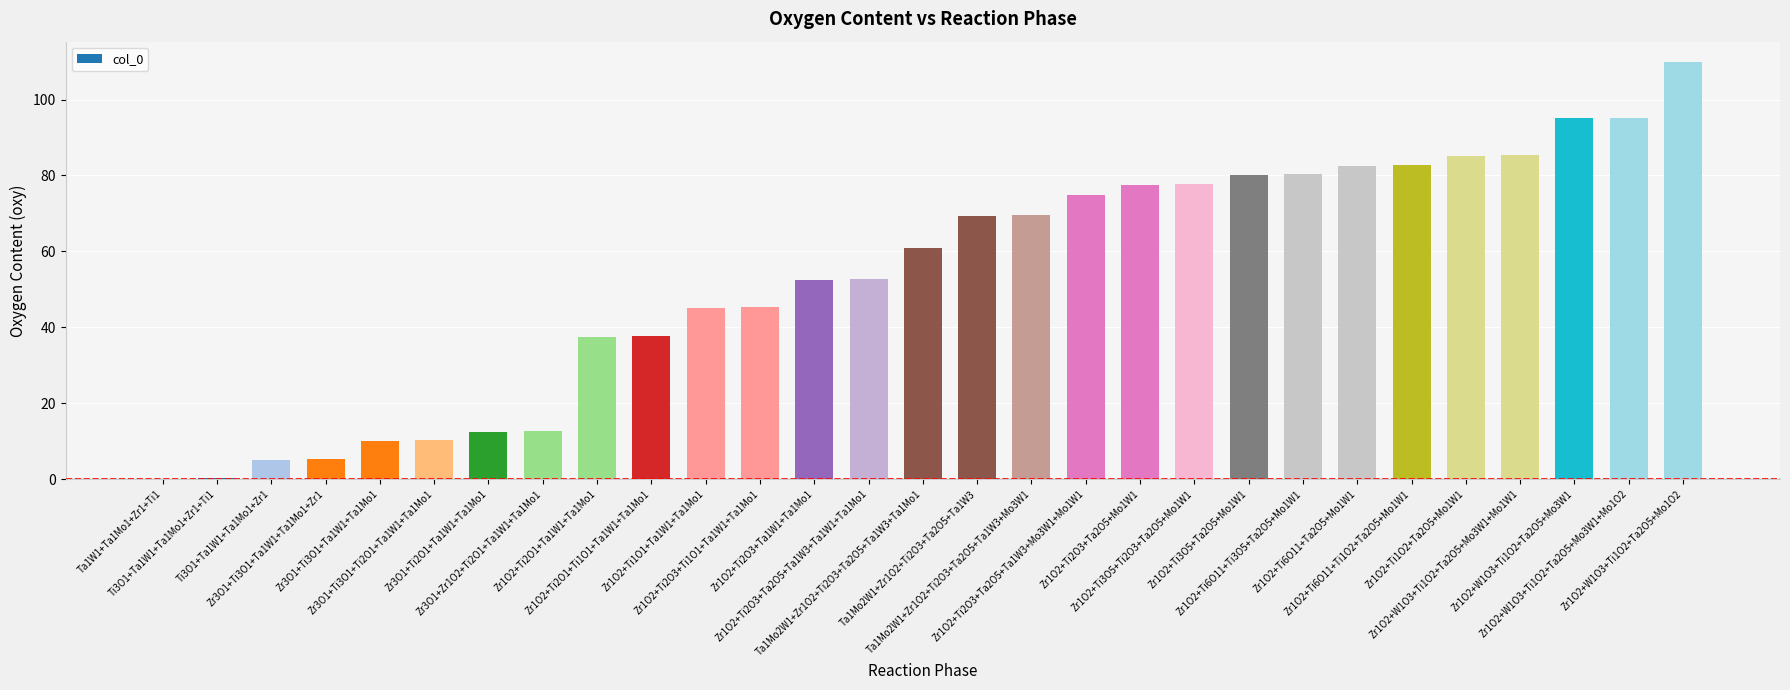

What is the label of the 21st bar from the left?

Zr1O2+Ti3O5+Ta2O5+Mo1W1